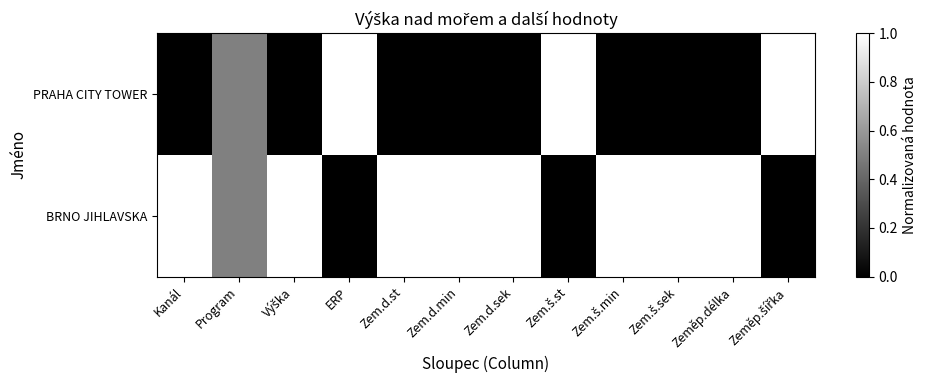

Reading left to right, list all the values displayed in this chart.

PRAHA CITY TOWER: Kanál=0.0	Program=0.5	Výška=0.0	ERP=1.0	Zem.d.st=0.0	Zem.d.min=0.0	Zem.d.sek=0.0	Zem.š.st=1.0	Zem.š.min=0.0	Zem.š.sek=0.0	Zeměp.délka=0.0	Zeměp.šířka=1.0
BRNO JIHLAVSKA: Kanál=1.0	Program=0.5	Výška=1.0	ERP=0.0	Zem.d.st=1.0	Zem.d.min=1.0	Zem.d.sek=1.0	Zem.š.st=0.0	Zem.š.min=1.0	Zem.š.sek=1.0	Zeměp.délka=1.0	Zeměp.šířka=0.0